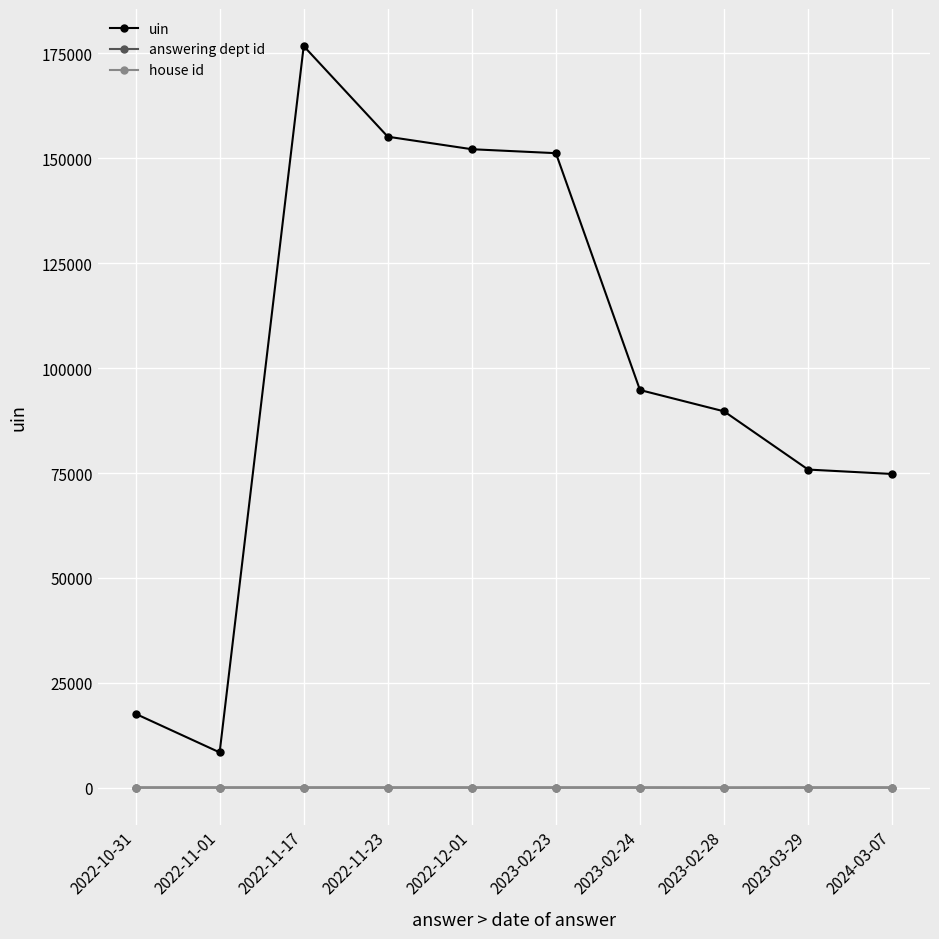

How many categories are shown in the chart?

10